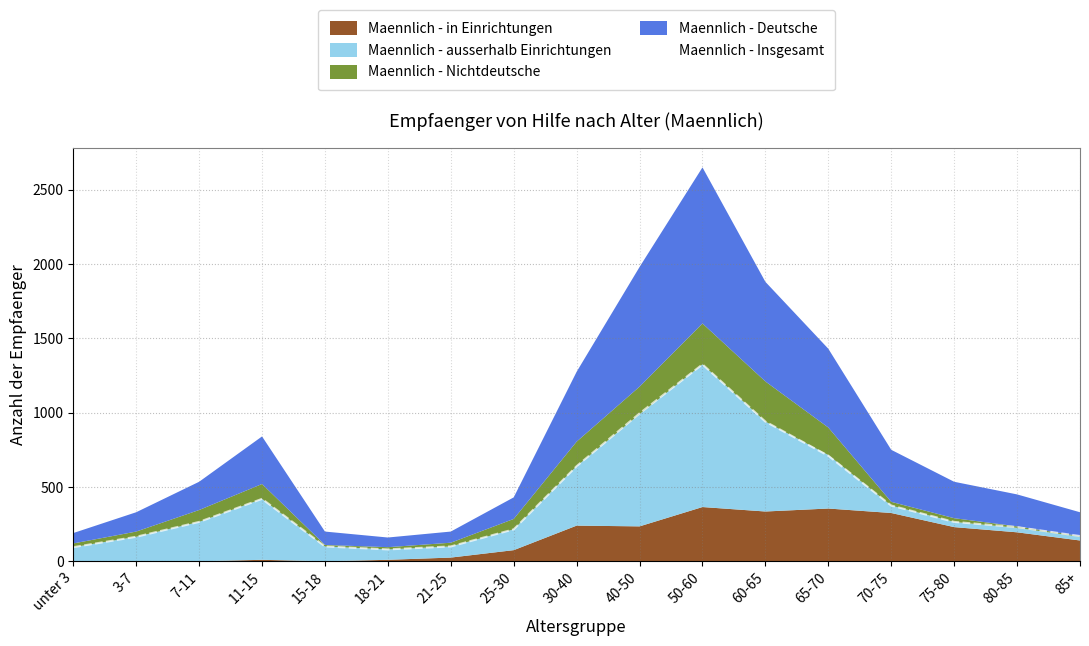

What is the change in value from 3-7 to 40-50?

+830